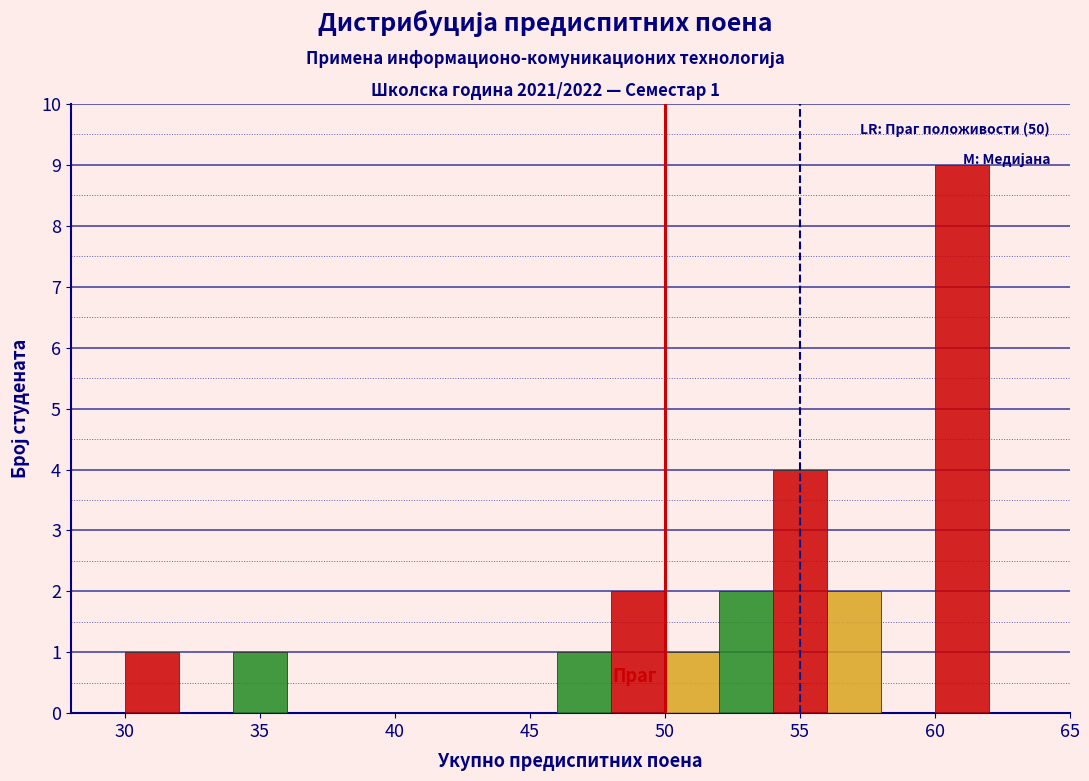

Over which range of the x-axis is the bar tallest?

60 to 62